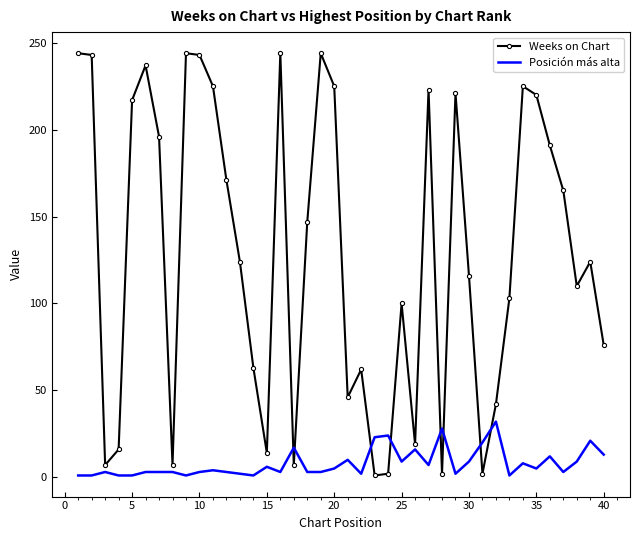

Which series has the largest total across all categories?

Weeks on Chart